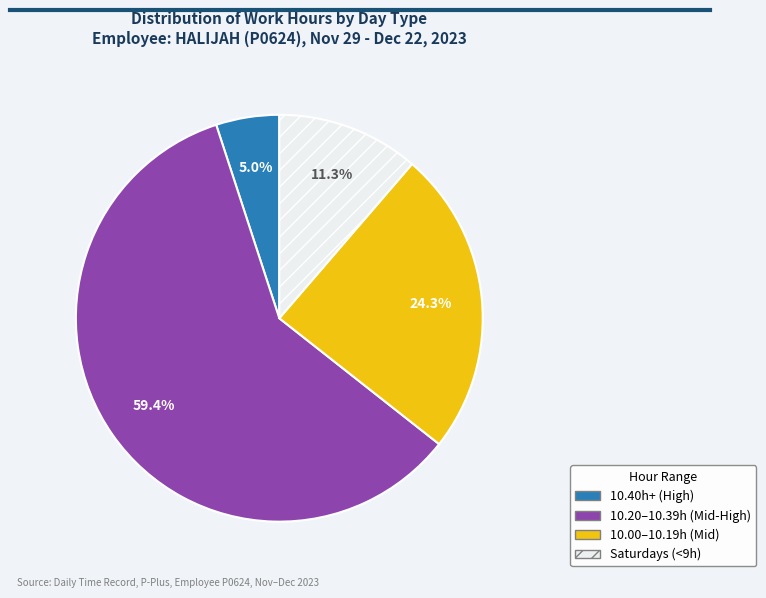

Does 10.20–10.39h (Mid-High) account for over 50% of the chart?

Yes